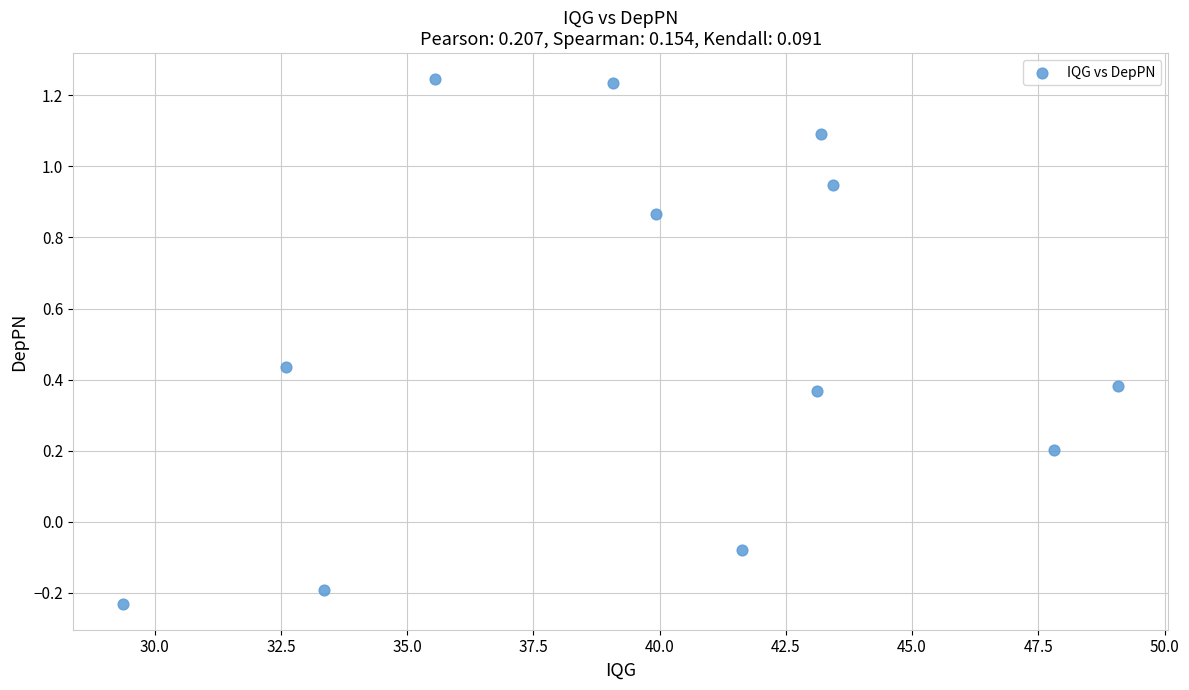

What is the range of Y values (max minus min)?

1.5